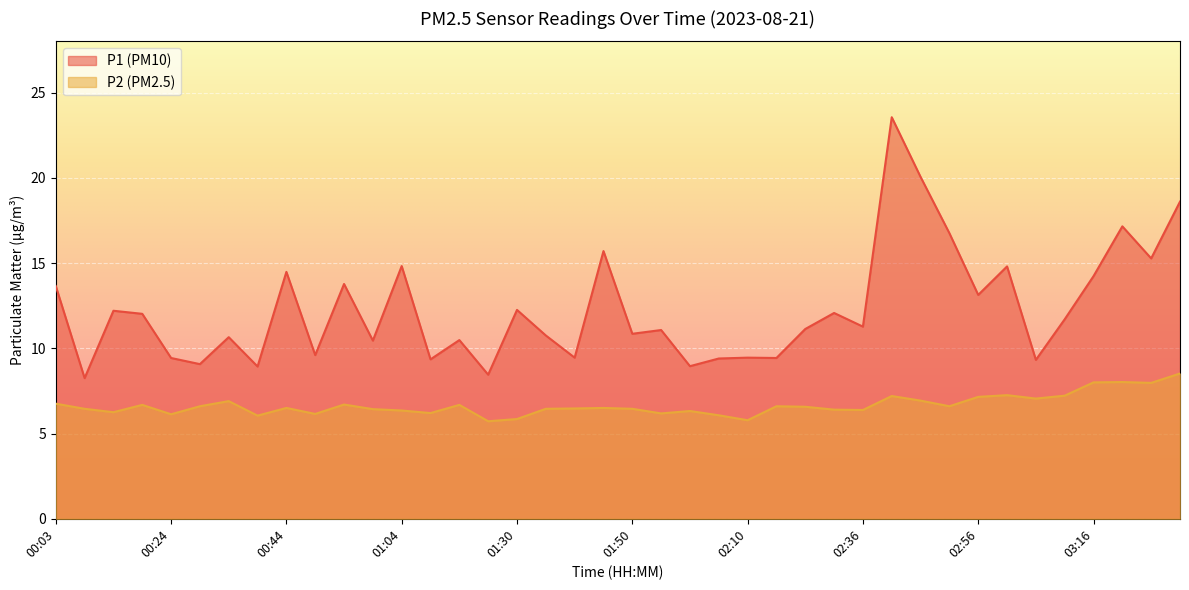

How many interior local peaks does the P2 series have?

11